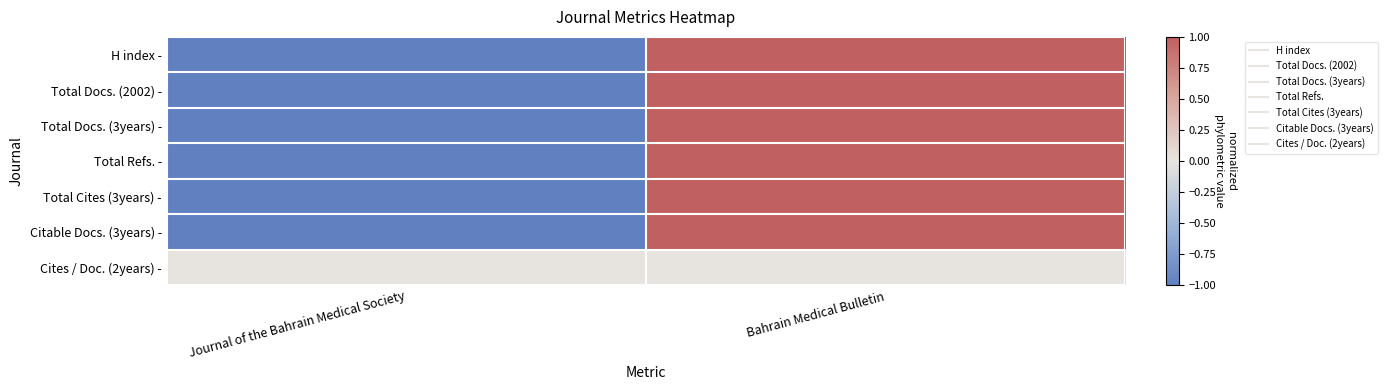

What is the greatest value displayed?

1